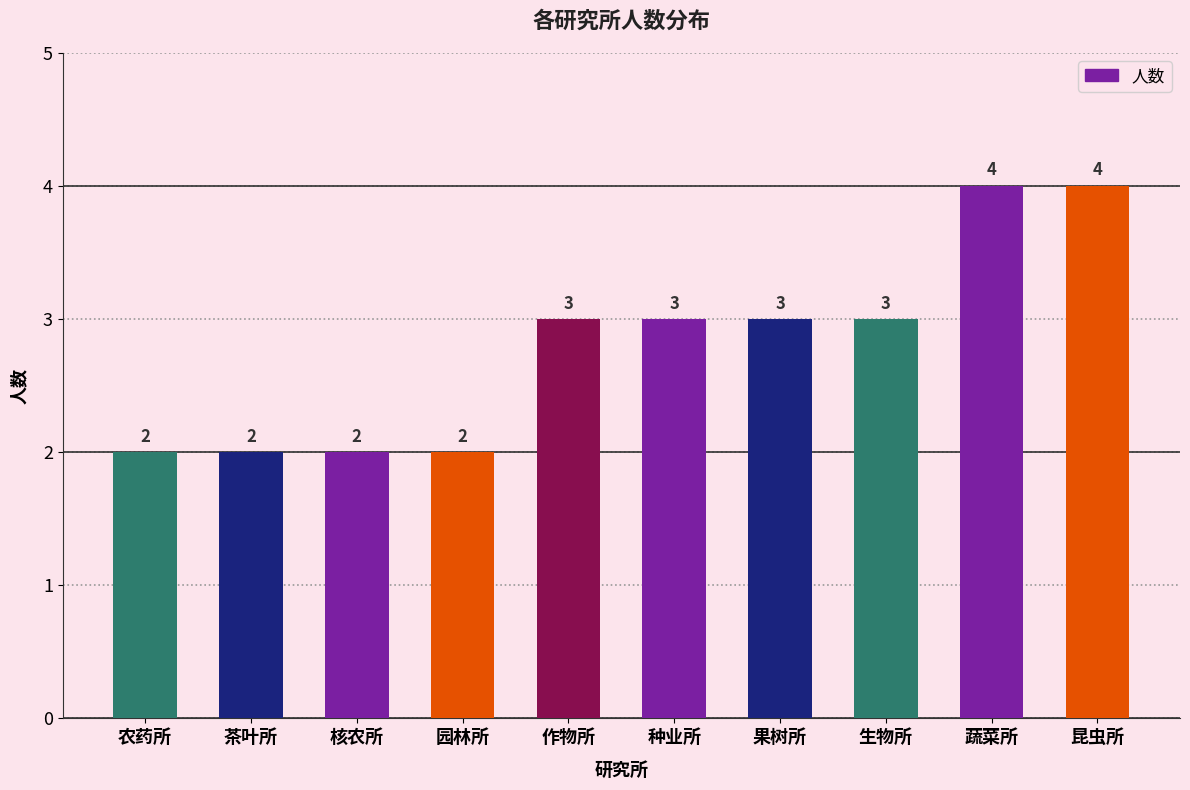

Which has a higher value, 果树所 or 昆虫所?

昆虫所